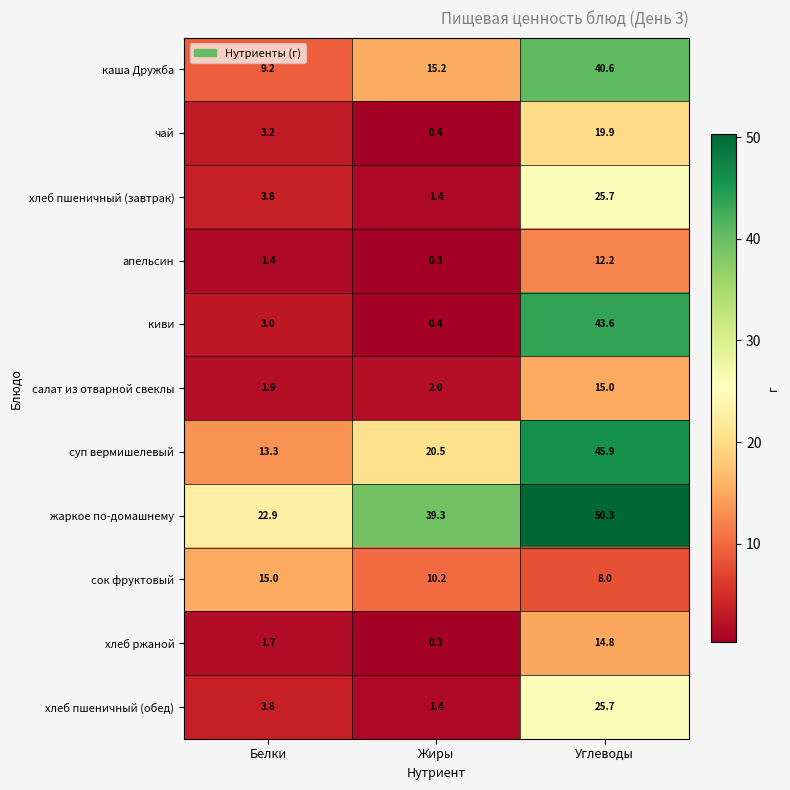

Which series has the largest range (max minus min)?

киви